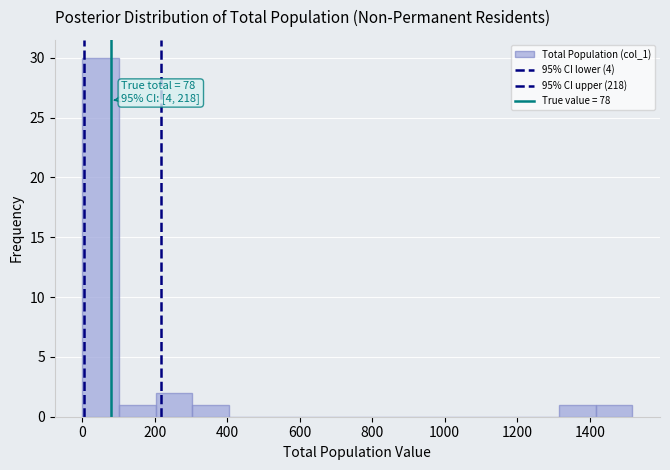

Which range on the x-axis has the tallest bar?

0 to 100